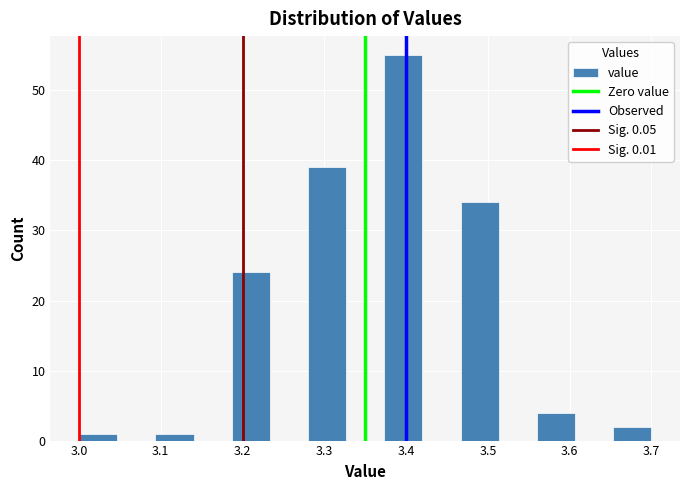

Reading left to right, transcribe this chart: for each bar, give the range it covers on the x-axis and its height. Neither the bar edges nor the heights are printed on the chart, so give them approximately, as read against the axes.

3.00 to 3.05: 1
3.05 to 3.09: 0
3.09 to 3.14: 1
3.14 to 3.19: 0
3.19 to 3.23: 24
3.23 to 3.28: 0
3.28 to 3.33: 39
3.33 to 3.37: 0
3.37 to 3.42: 55
3.42 to 3.47: 0
3.47 to 3.51: 34
3.51 to 3.56: 0
3.56 to 3.61: 4
3.61 to 3.65: 0
3.65 to 3.70: 2